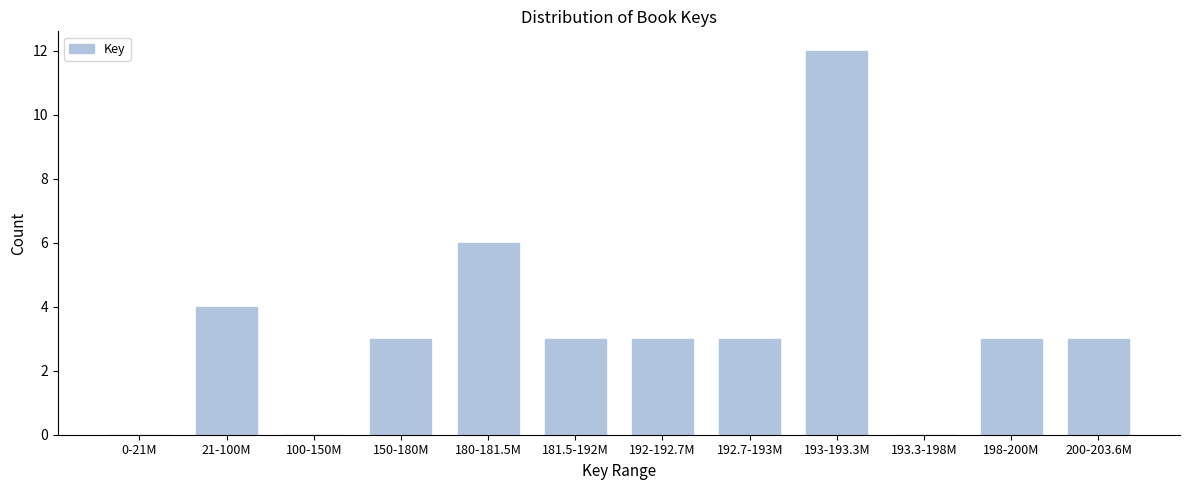

Reading left to right, extract all data points from this chart.

0-21M=0	21-100M=4	100-150M=0	150-180M=3	180-181.5M=6	181.5-192M=3	192-192.7M=3	192.7-193M=3	193-193.3M=12	193.3-198M=0	198-200M=3	200-203.6M=3